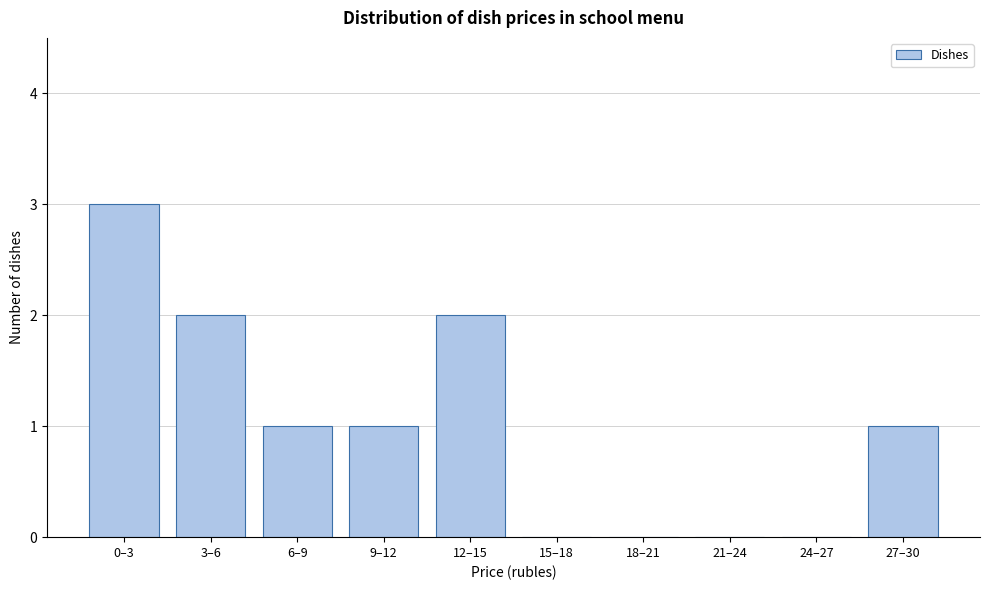

Reading right to left, transcribe all the data shown in this chart.

27–30=1	24–27=0	21–24=0	18–21=0	15–18=0	12–15=2	9–12=1	6–9=1	3–6=2	0–3=3